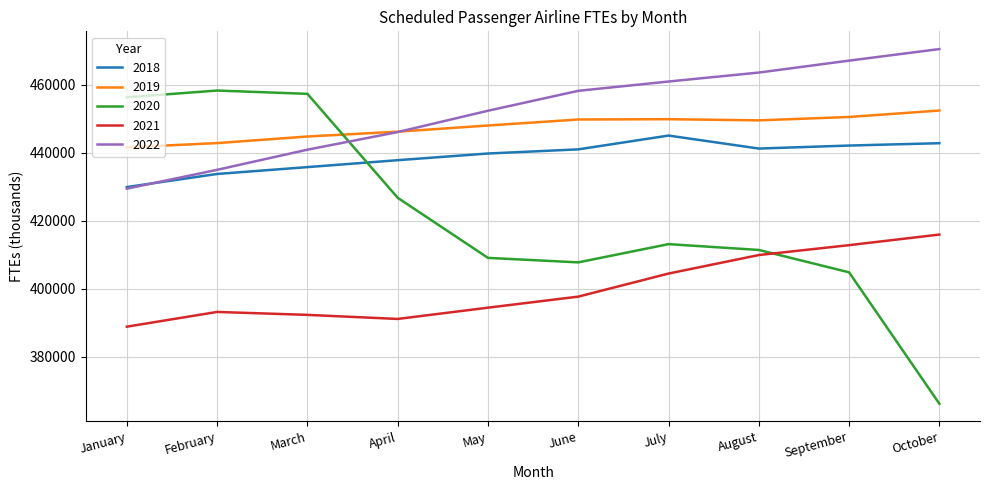

How many interior local valleys does the 2018 series have?

1